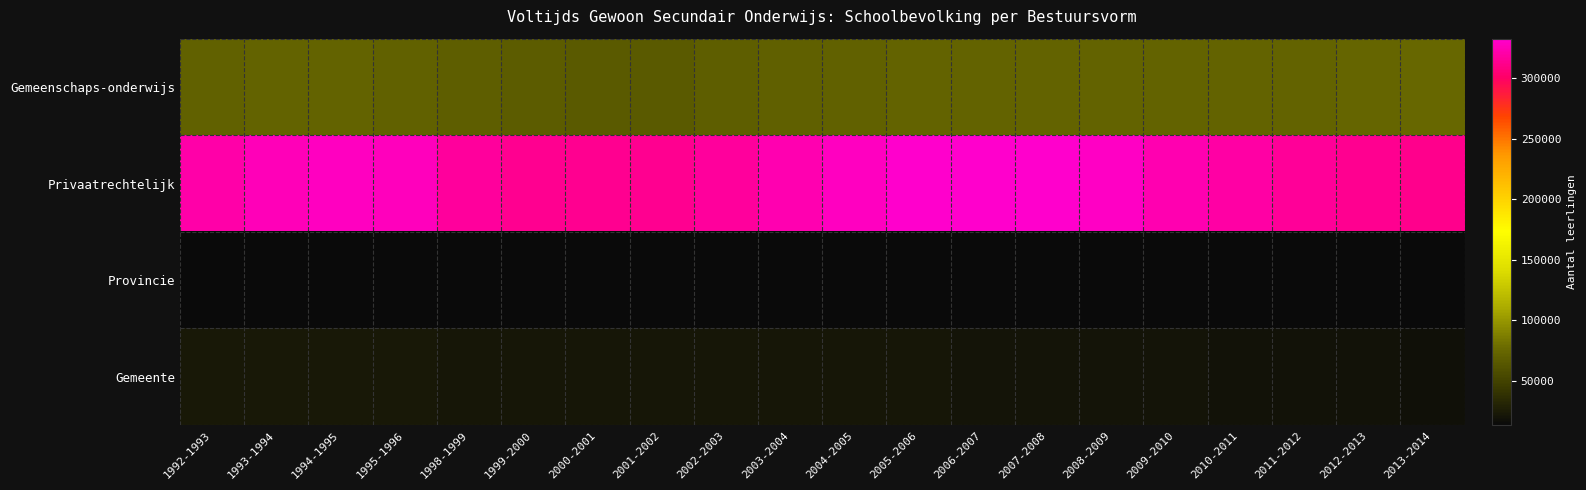

Which series has the largest range (max minus min)?

Privaatrechtelijk